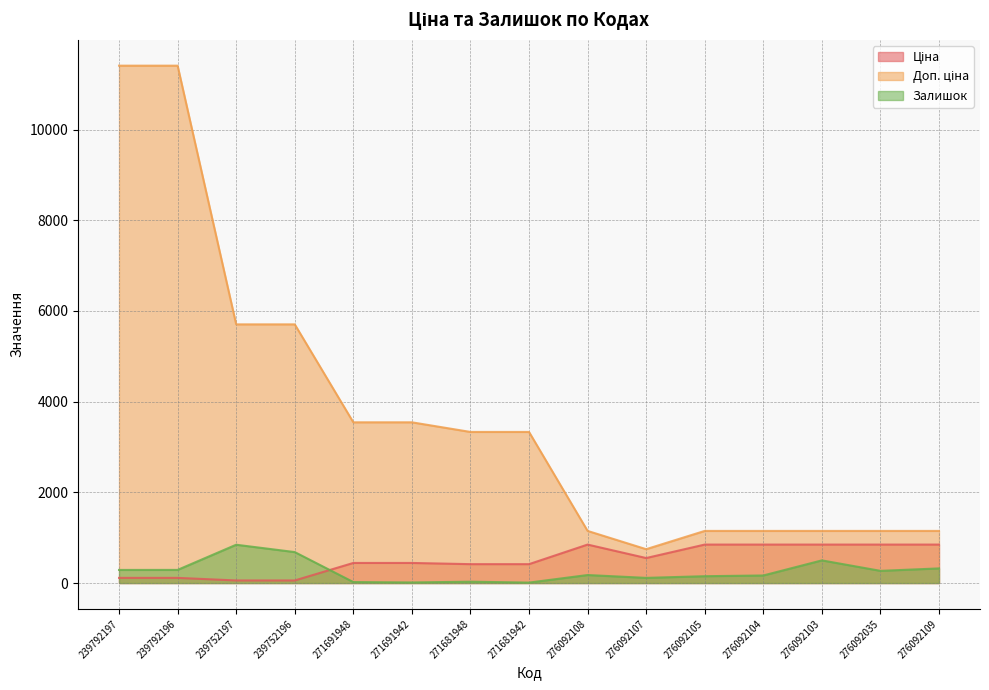

What is the label of the 7th point from the left?

271681948